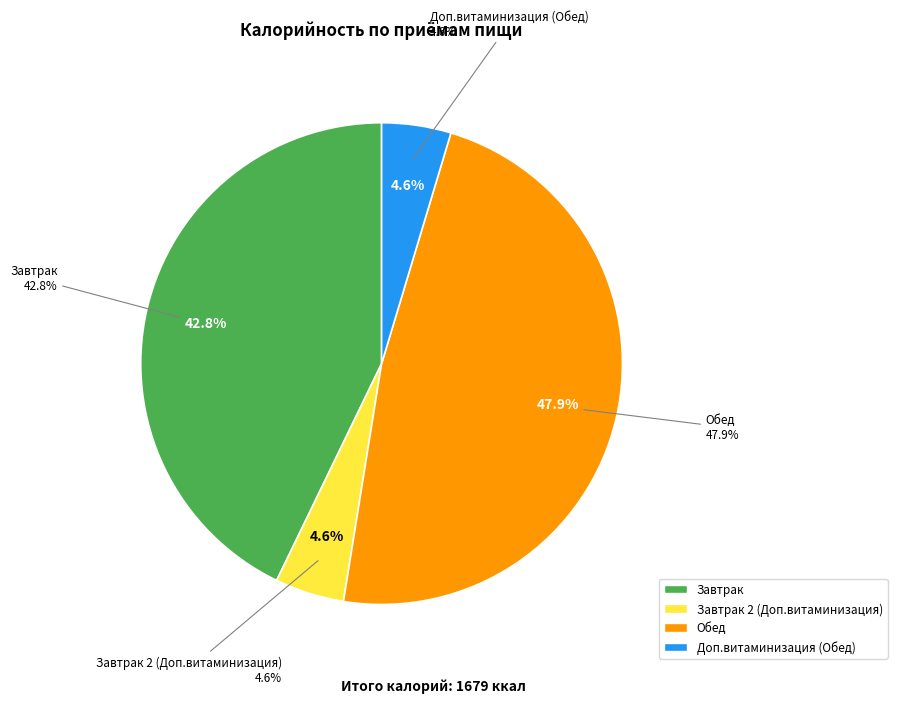

Between Доп.витаминизация (Обед) and Обед, which is larger?

Обед